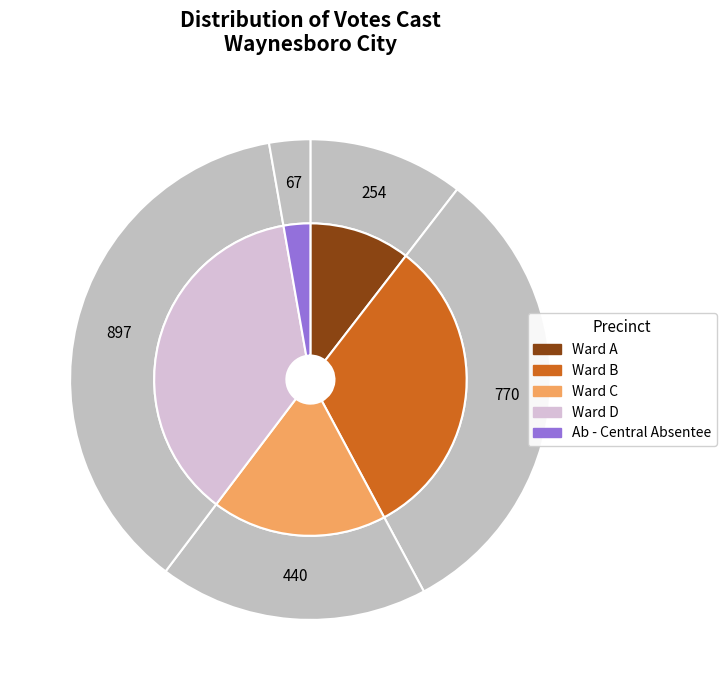

To the nearest percent, what is the difference between the Ward D and Ab - Central Absentee slice percentages?

34%